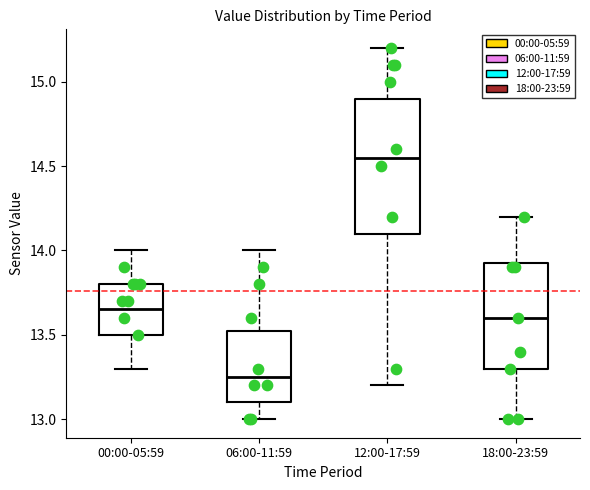

Reading left to right, read every box against the y-axis: the position of its median line, the range the box covers, and the ends of its whiskers. The values are not printed on the chart, so give them approximately, as read against the axis.

00:00-05:59: median 13.65, box 13.50 to 13.80, whiskers 13.30 to 14.00
06:00-11:59: median 13.25, box 13.10 to 13.55, whiskers 13.00 to 14.00
12:00-17:59: median 14.55, box 14.10 to 14.90, whiskers 13.20 to 15.20
18:00-23:59: median 13.60, box 13.30 to 13.95, whiskers 13.00 to 14.20